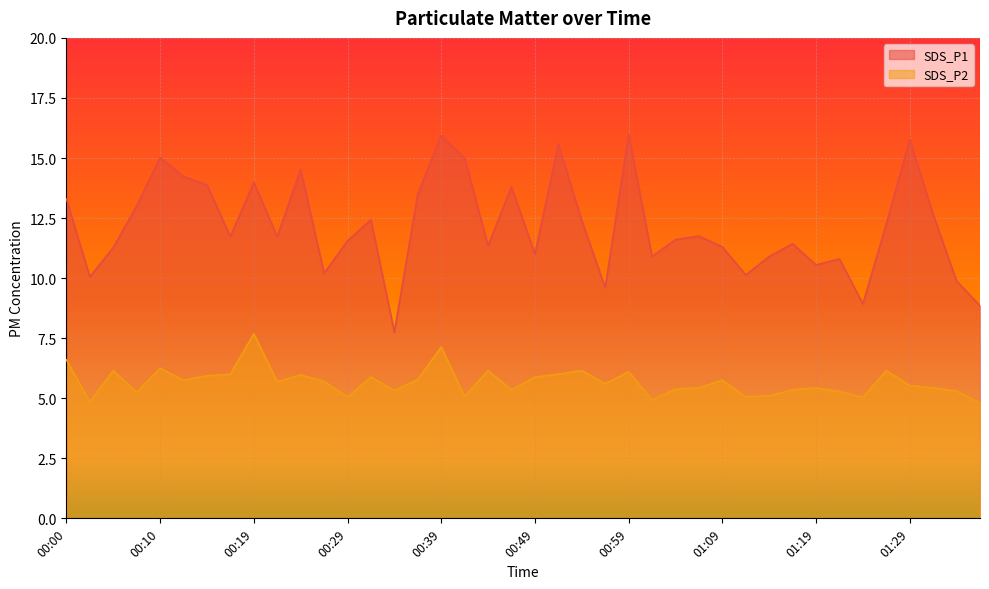

Reading right to left, what are all the values shown in this chart?

SDS_P1: 8.8	9.9	12.7	15.8	12.2	8.9	10.8	10.6	11.4	10.9	10.1	11.3	11.8	11.6	10.9	16.0	9.6	12.4	15.6	11.0	13.8	11.3	15.0	15.9	13.5	7.8	12.4	11.6	10.2	14.5	11.7	14.0	11.7	13.9	14.2	15.0	13.0	11.3	10.1	13.3
SDS_P2: 4.8	5.3	5.4	5.5	6.2	5.0	5.3	5.4	5.3	5.1	5.0	5.8	5.4	5.4	4.9	6.1	5.6	6.2	6.0	5.9	5.3	6.2	5.1	7.1	5.8	5.3	5.9	5.0	5.7	6.0	5.7	7.7	6.0	5.9	5.8	6.2	5.2	6.2	4.8	6.6